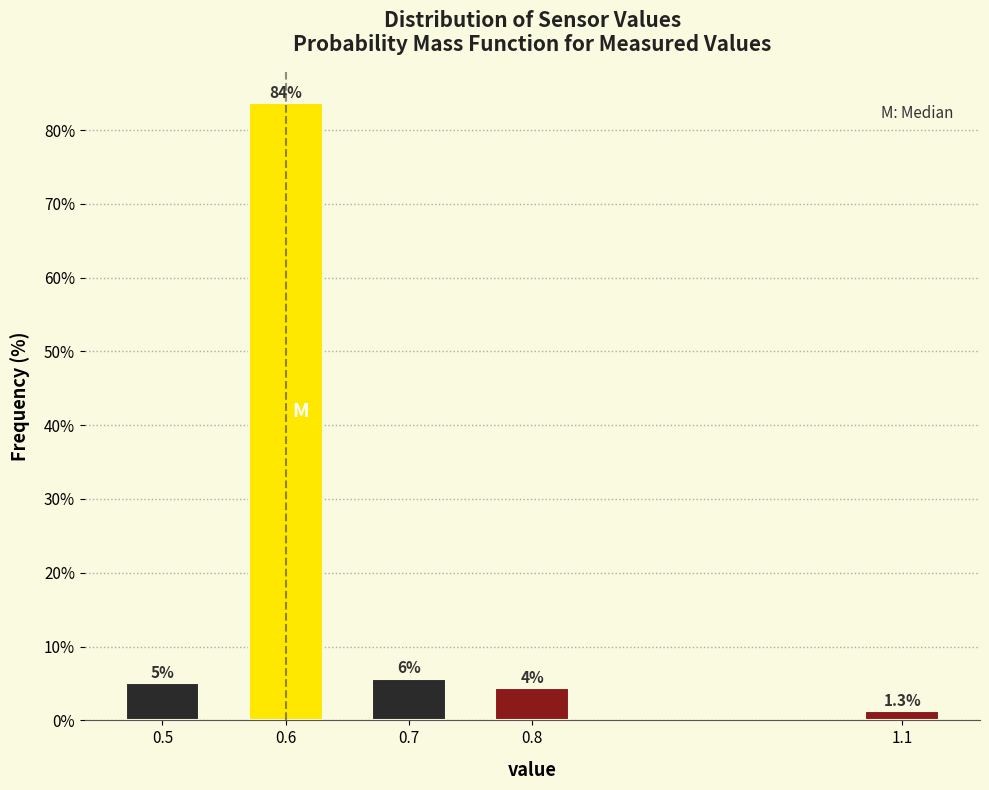

What is the greatest value displayed?

83.6